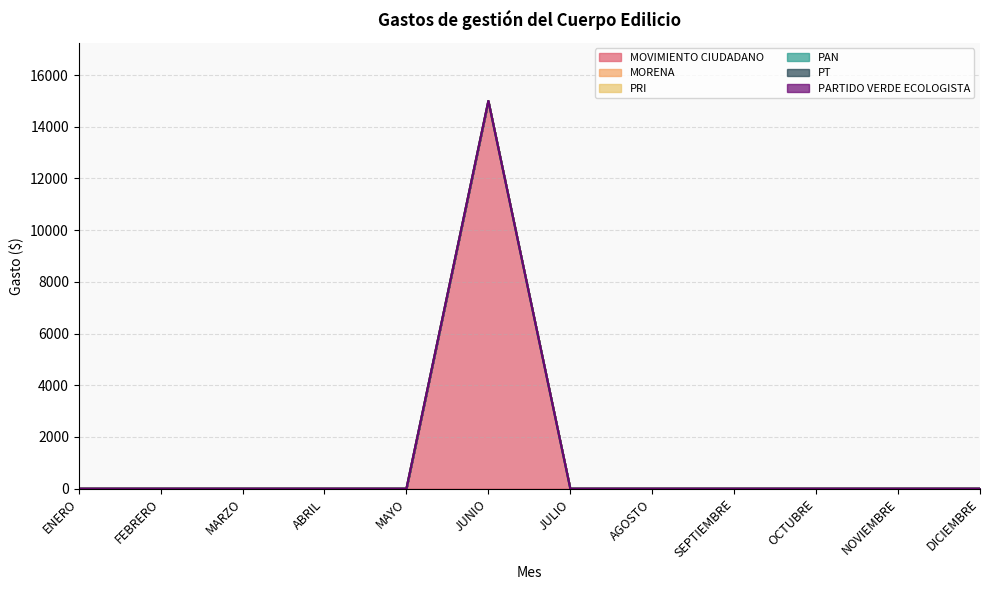

True or false: PARTIDO VERDE ECOLOGISTA and MORENA intersect in this chart.

False